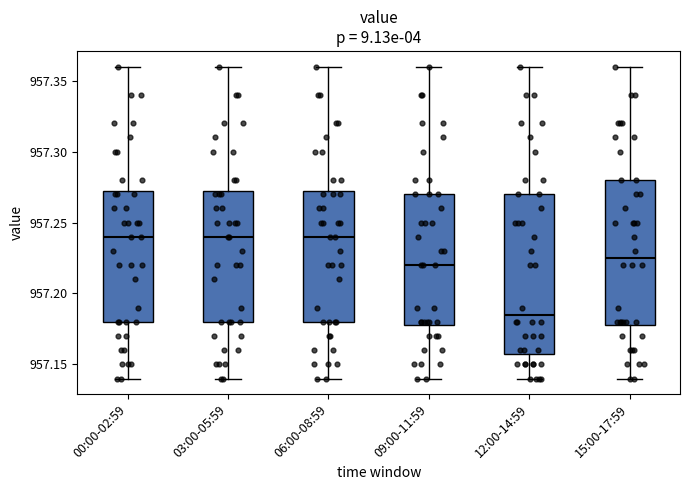

Reading left to right, transcribe this box plot: for each box, give where its median line is, the range the box spans, and where its two whiskers end, as read against the y-axis. The values are not printed on the chart, so give them approximately, as read against the axis.

00:00-02:59: median 957.240, box 957.180 to 957.275, whiskers 957.140 to 957.360
03:00-05:59: median 957.240, box 957.180 to 957.275, whiskers 957.140 to 957.360
06:00-08:59: median 957.240, box 957.180 to 957.275, whiskers 957.140 to 957.360
09:00-11:59: median 957.220, box 957.180 to 957.270, whiskers 957.140 to 957.360
12:00-14:59: median 957.185, box 957.160 to 957.270, whiskers 957.140 to 957.360
15:00-17:59: median 957.225, box 957.180 to 957.280, whiskers 957.140 to 957.360